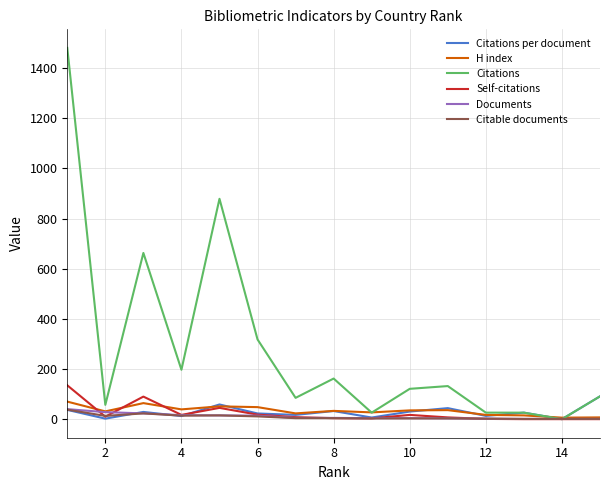

Which series has the widest spread of values?

Citations